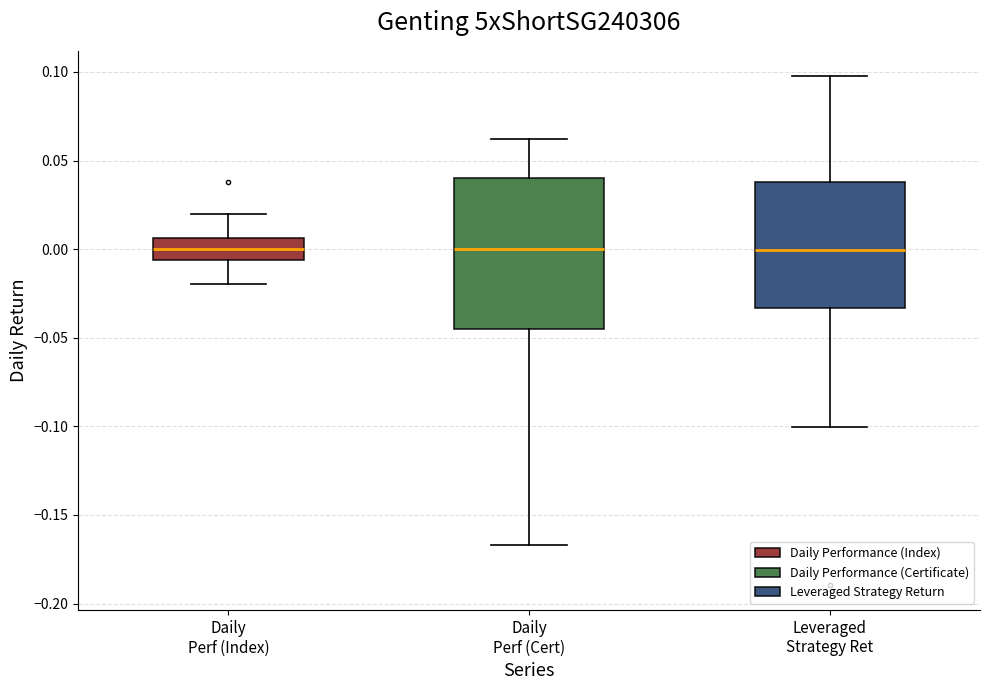

Where does the lower whisker of the box for Daily Perf (Cert) end on the y-axis? The values are not printed on the chart, so give them approximately, as read against the axis.

-0.165